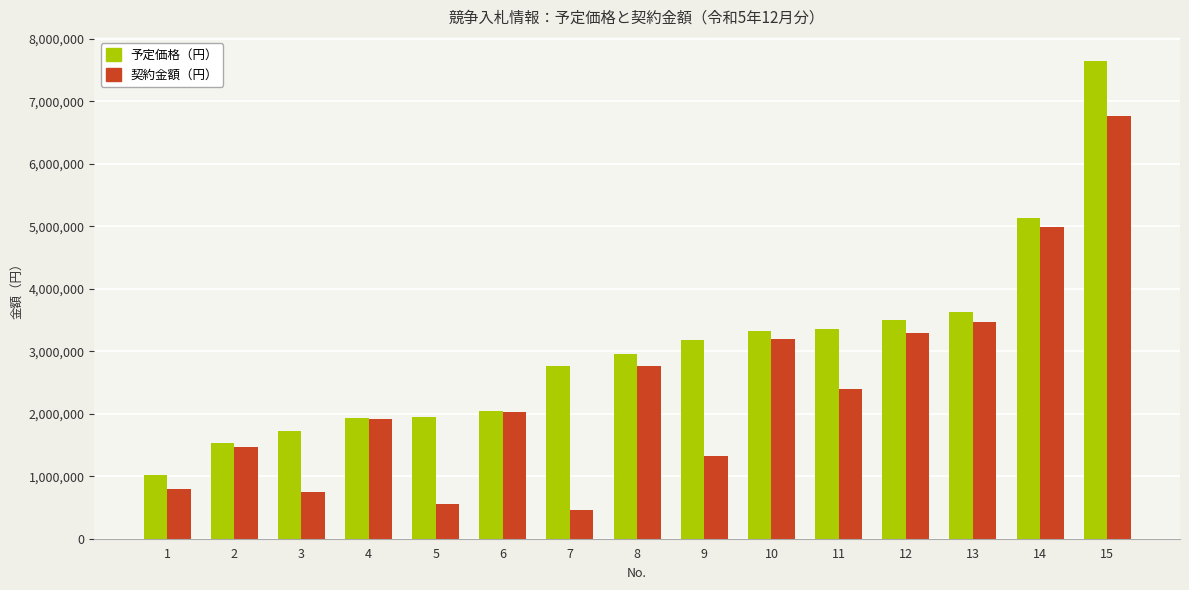

Which series has the widest spread of values?

予定価格（円）